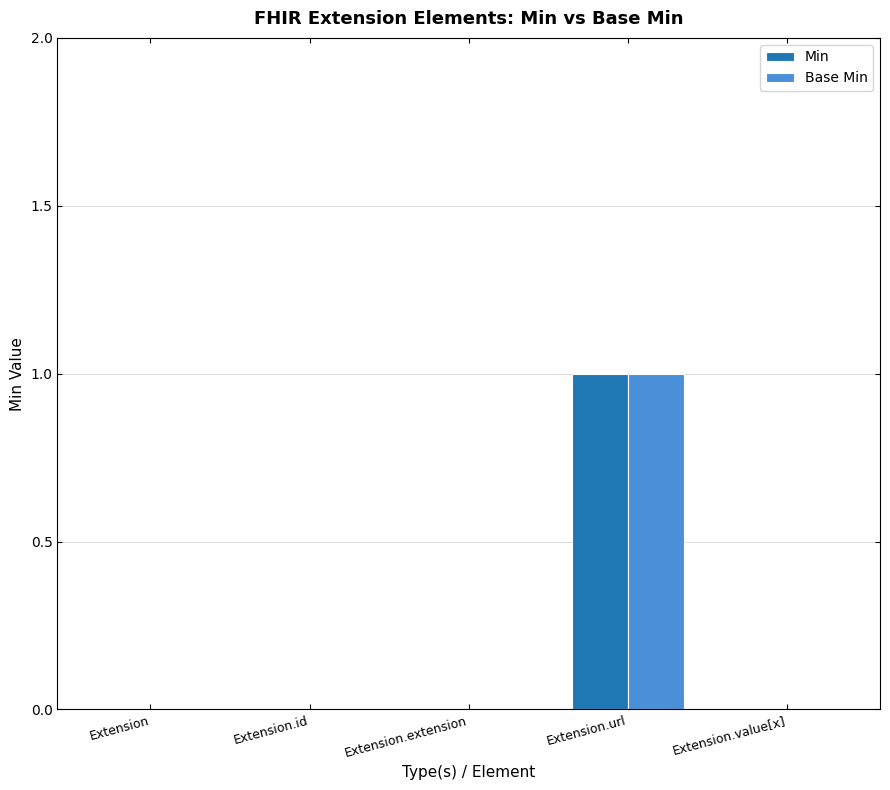

True or false: Base Min has a value of -1 at Extension.id.

False